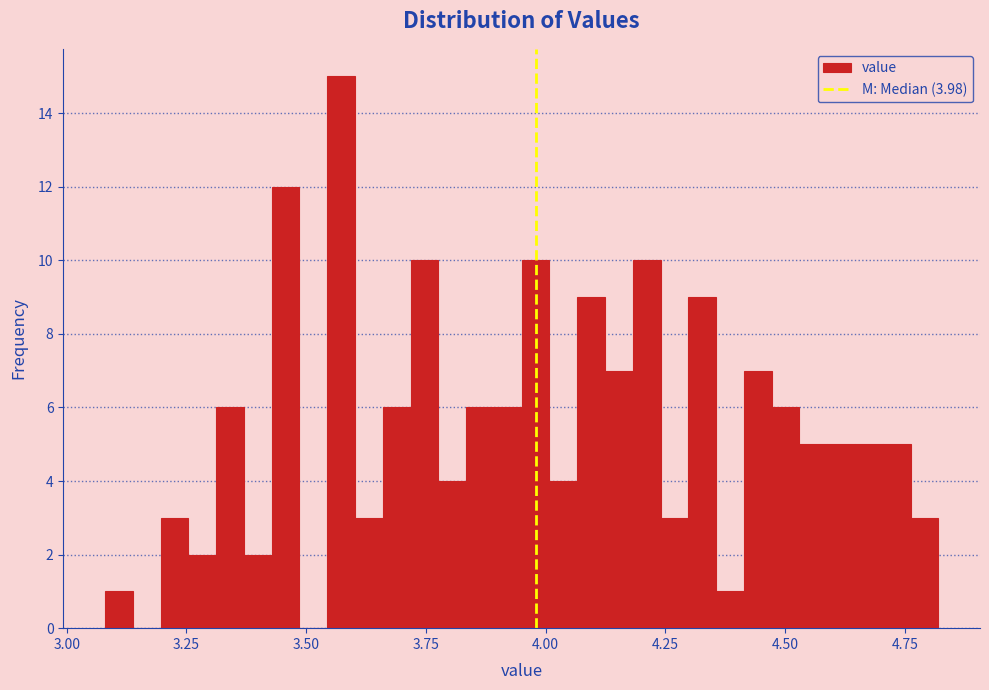

Around what value on the x-axis is the tallest bar? Give the approximate position of its centre, as read against the axis.

3.55